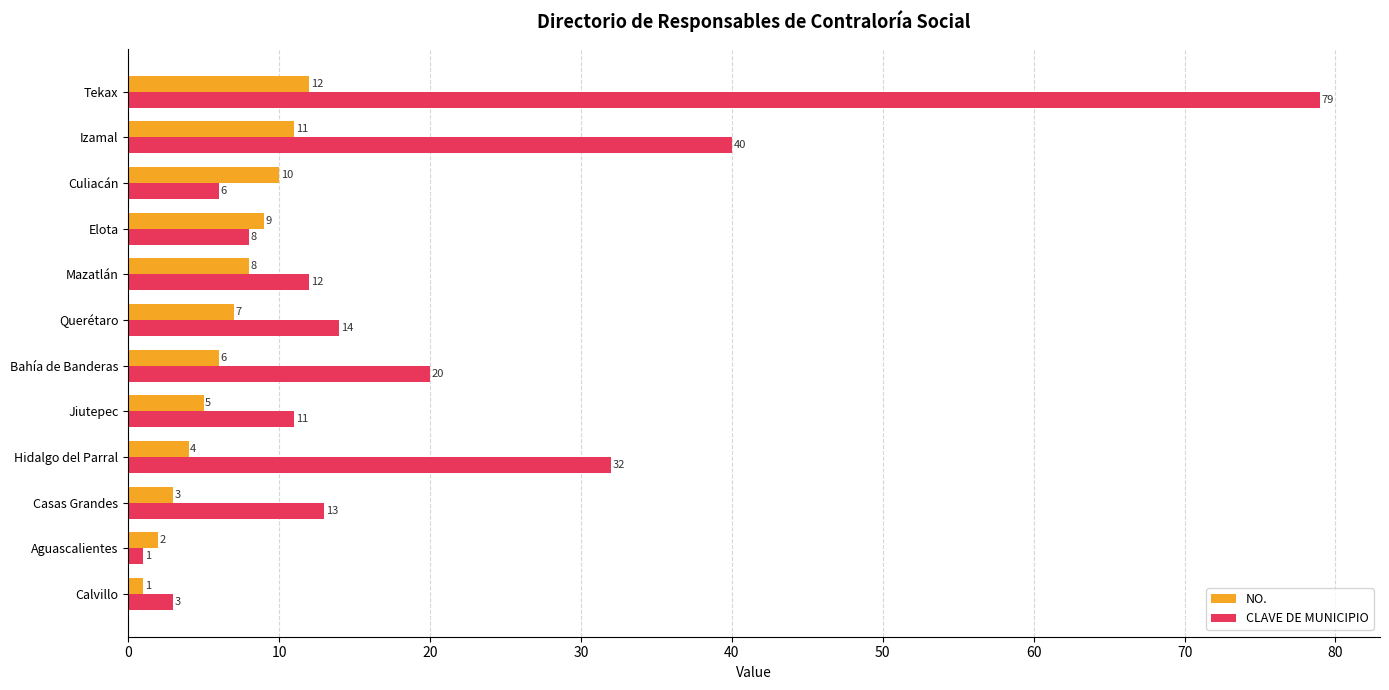

Is it true that NO. equals 7 at Querétaro?

True